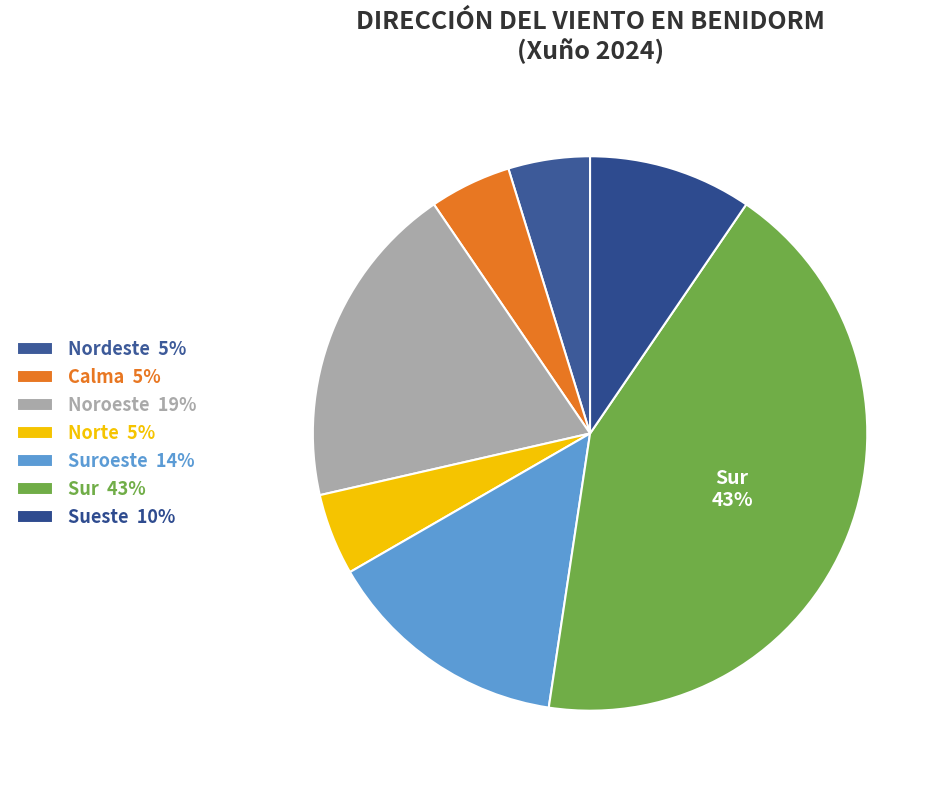

How many slices are in this pie chart?

7